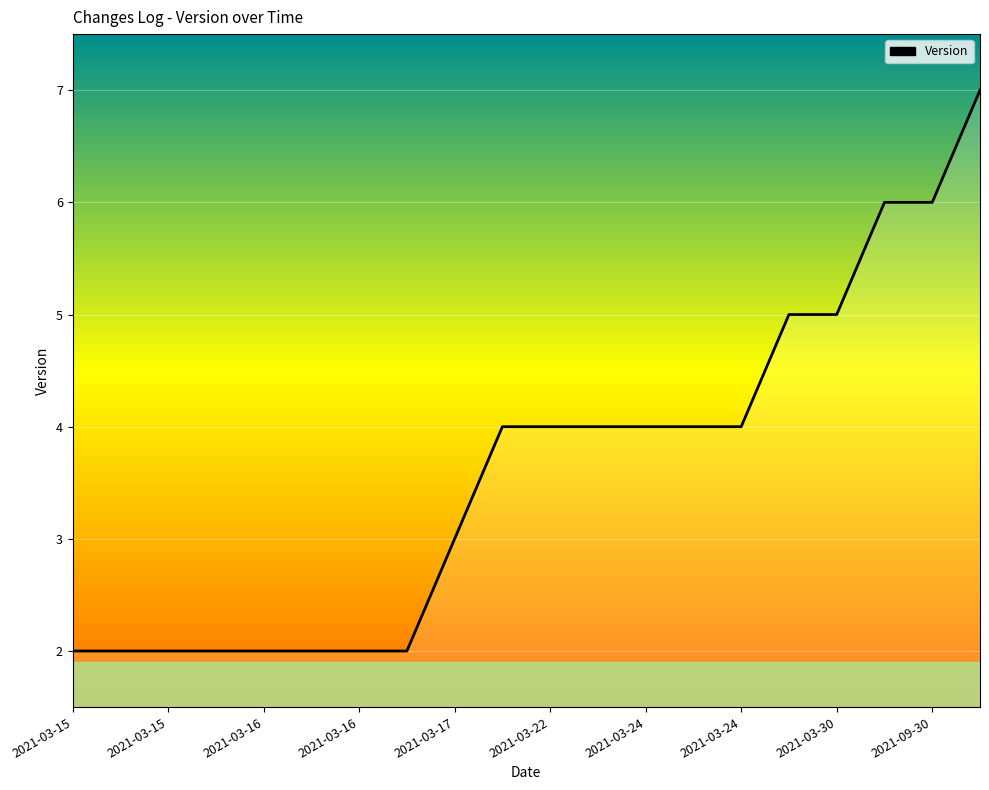

What is the greatest value displayed?

7